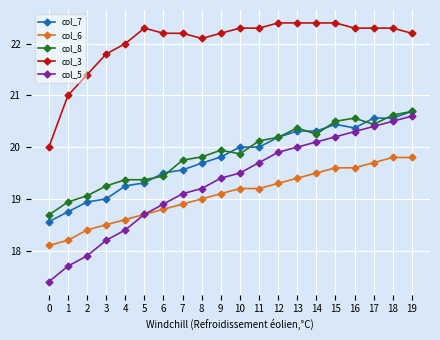

What is the total value across all series at 2?

95.7